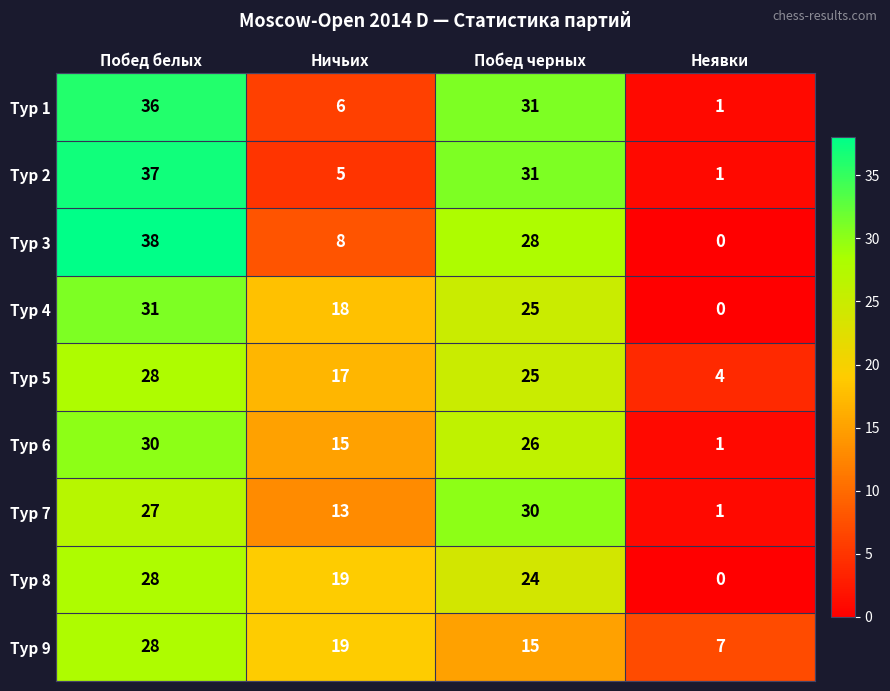

At which label does Тур 5 reach its minimum?

Неявки